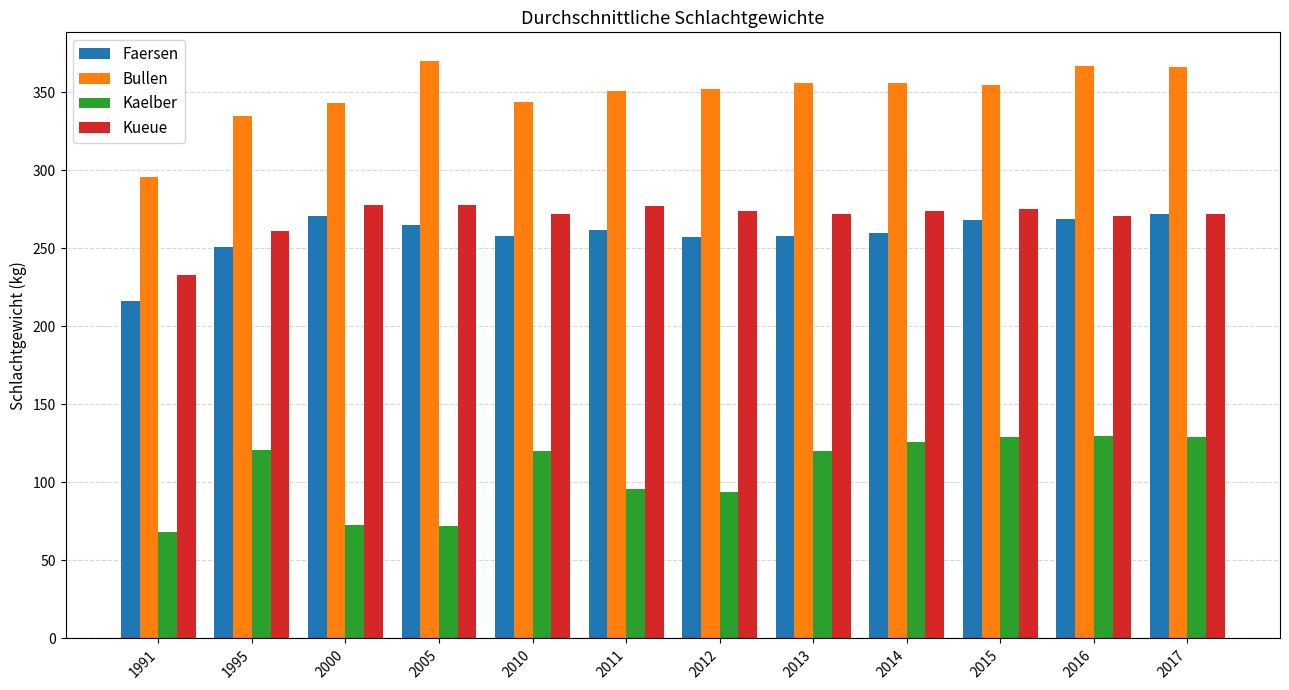

How many bars are there in each group?

4